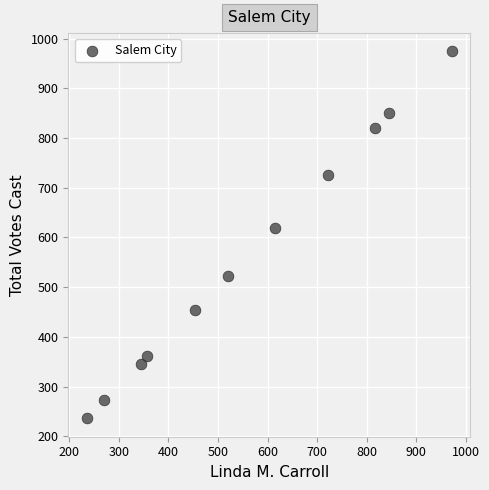

What Y value in the scatter plot is closest to 605?

618